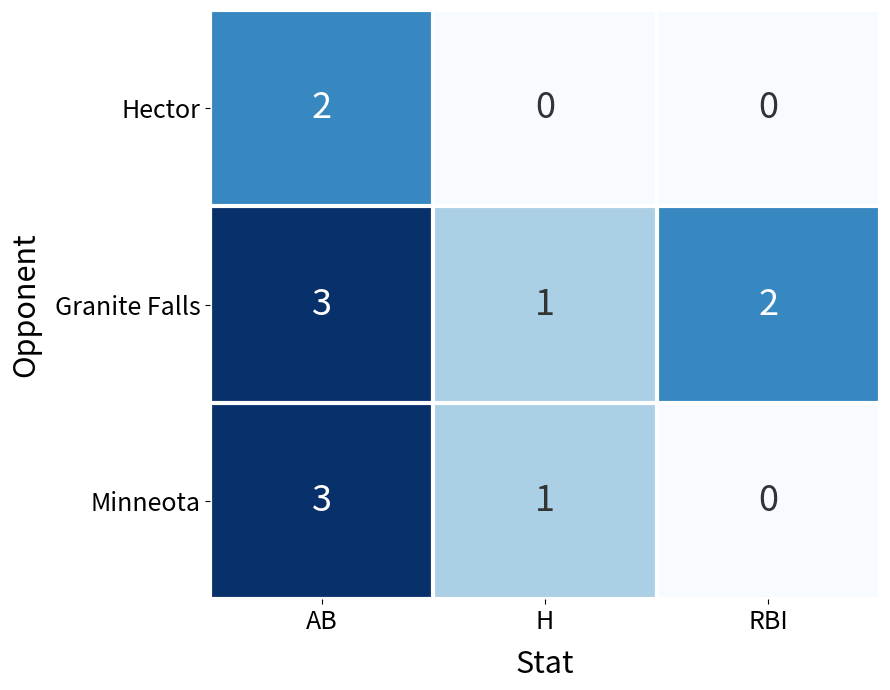

List the series in order of their overall mean, highest first.

Granite Falls, Minneota, Hector